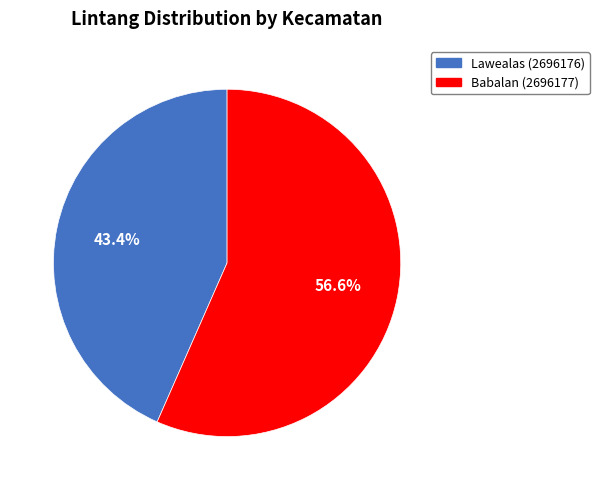

Between Lawealas (2696176) and Babalan (2696177), which is larger?

Babalan (2696177)